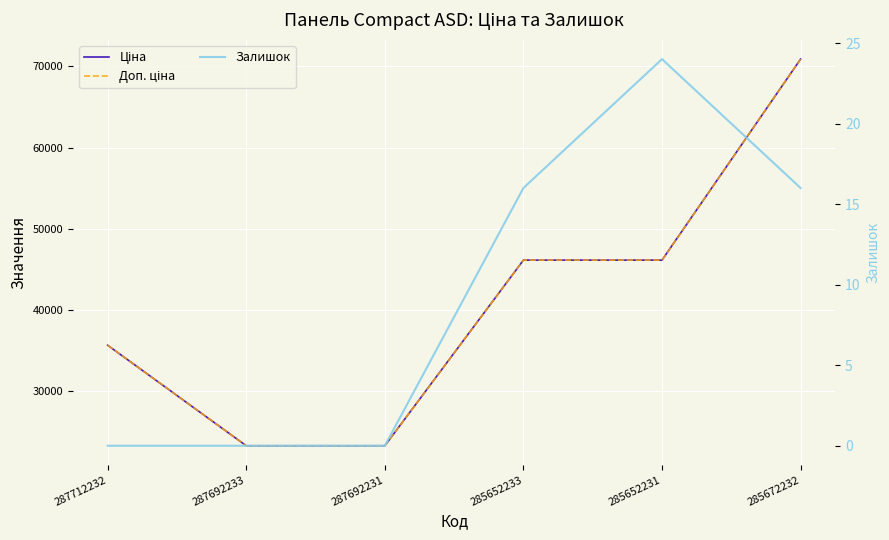

What is the sum of the Ціна values at 287692233 and 285672232?

94184.2